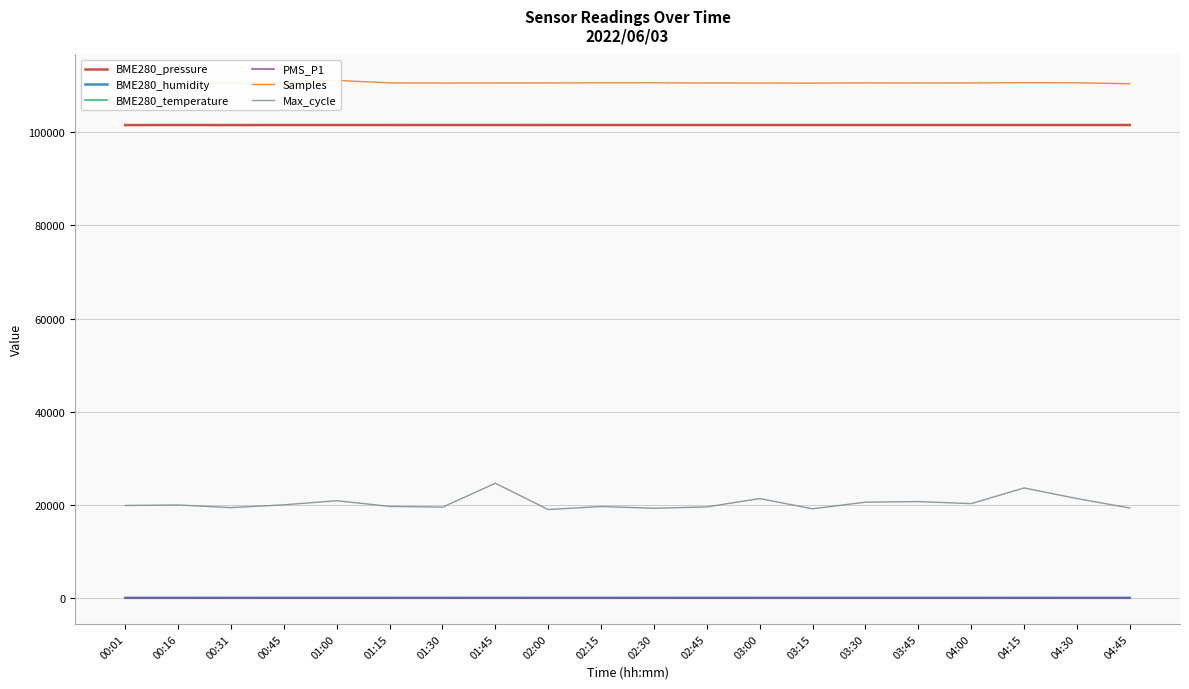

How many lines are shown in the chart?

6